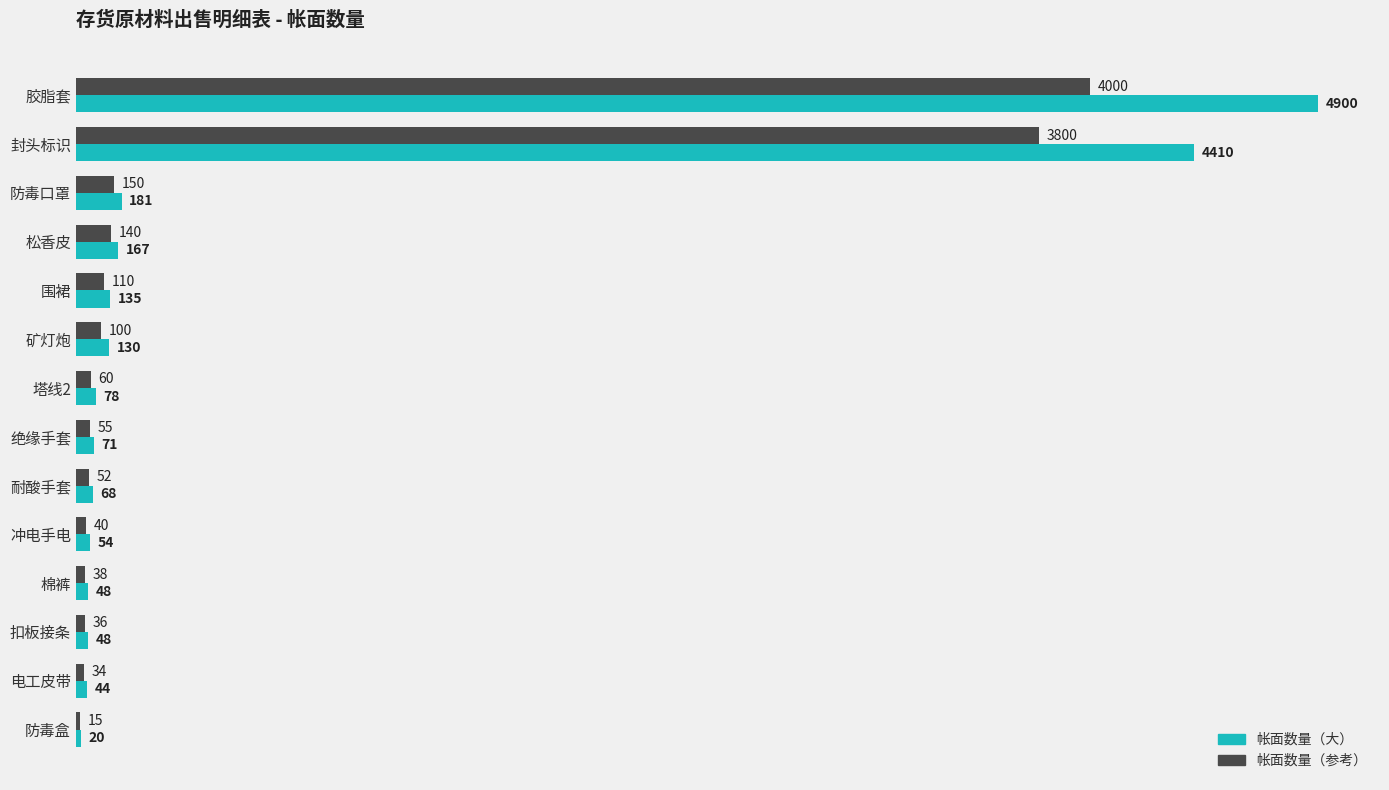

What value does the 帐面数量（参考） series have at 扣板接条?

36